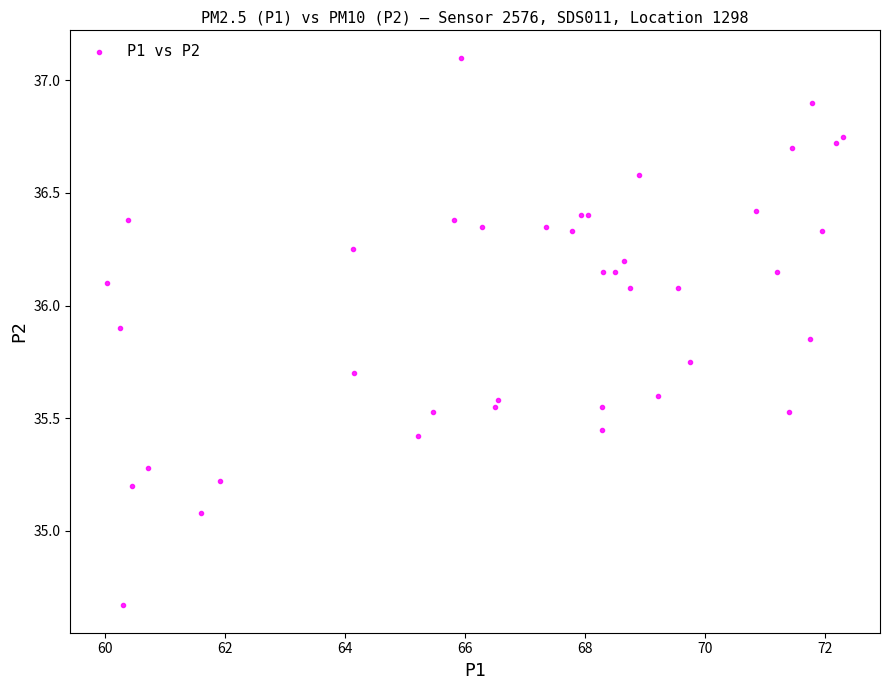

What Y value in the scatter plot is closest to 35?

35.1